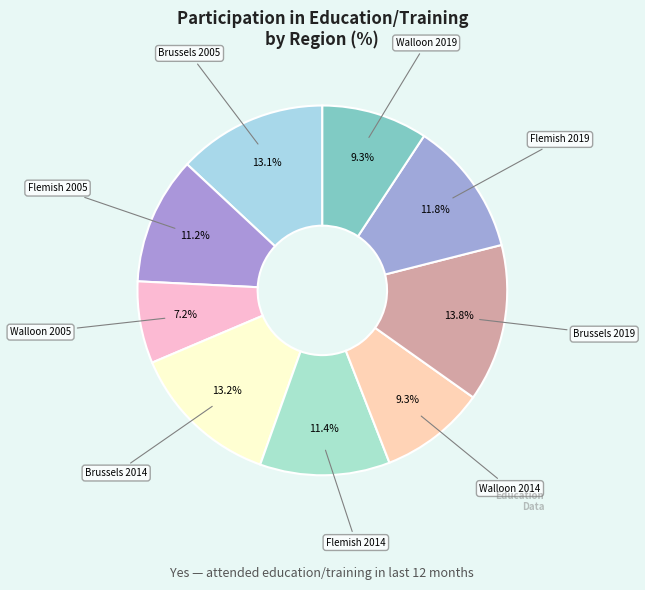

What is the largest slice in the pie chart?

Brussels 2019